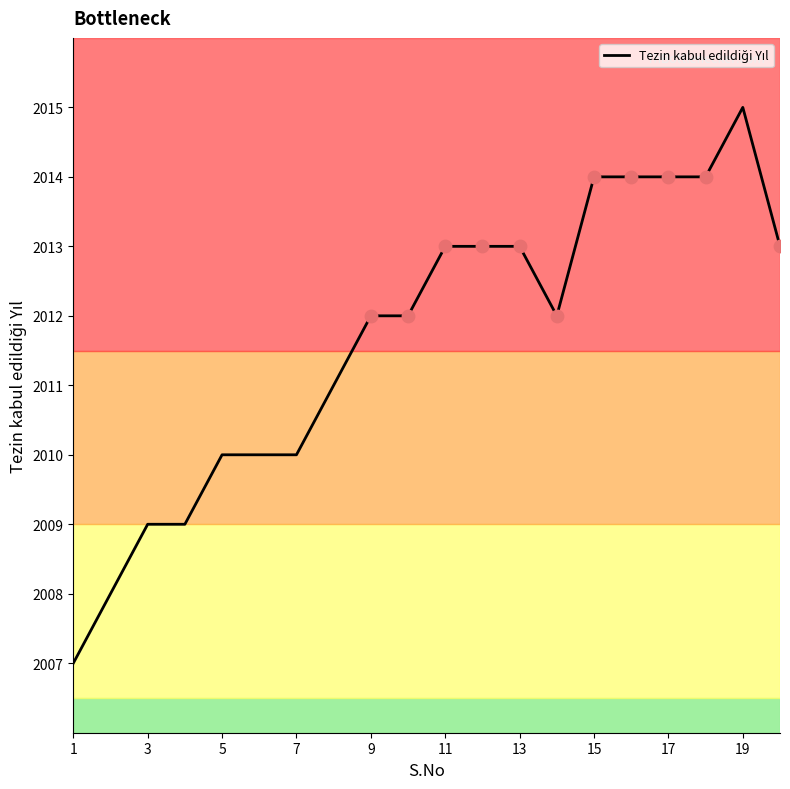

What is the difference between the maximum and minimum values?

8